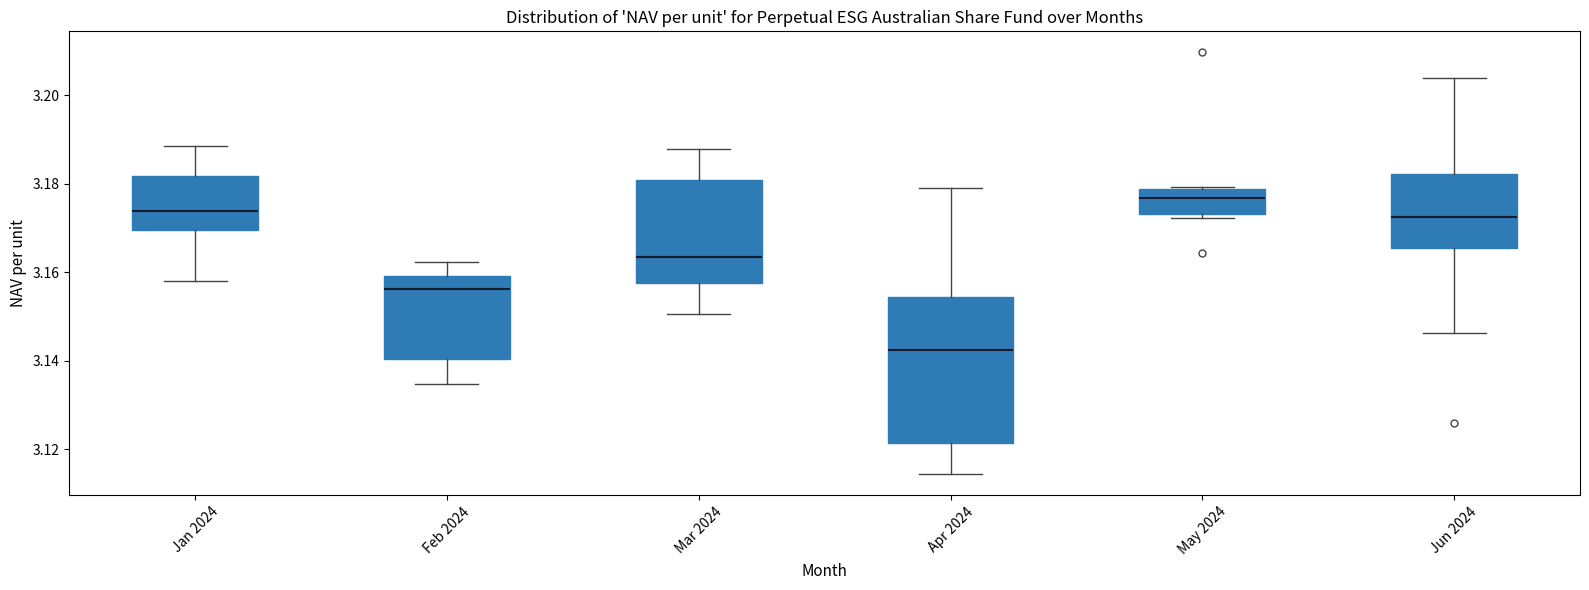

Which box has the lowest median line?

Apr 2024